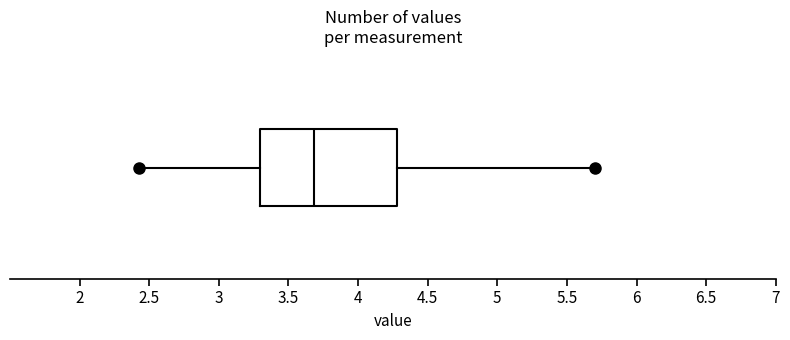

Read this box plot against the x-axis: the position of the median line, the range covered by the box, and the ends of both whiskers. The values are not printed on the chart, so give them approximately, as read against the axis.

median 3.70, box 3.30 to 4.30, whiskers 2.45 to 5.70